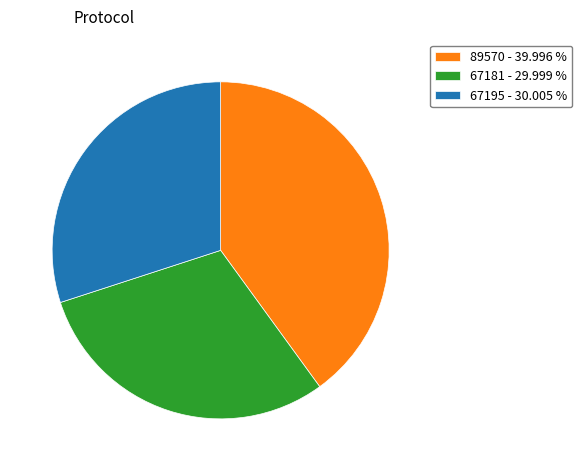

Between 67195 - 30.005 % and 89570 - 39.996 %, which is larger?

89570 - 39.996 %